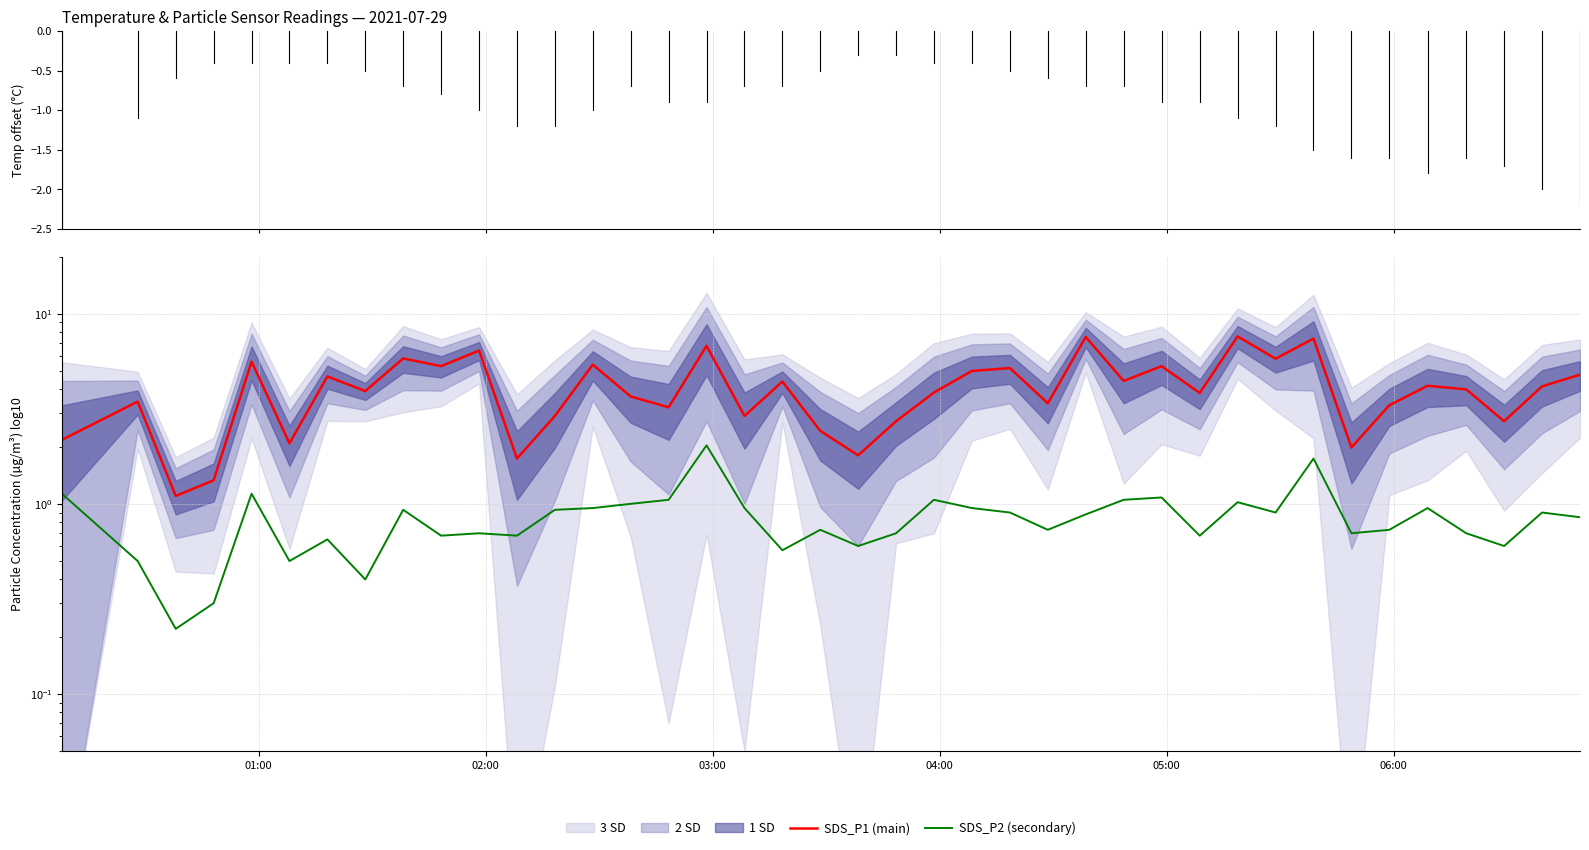

List the series in order of their peak value, highest first.

SDS_P1 (main), SDS_P2 (secondary)